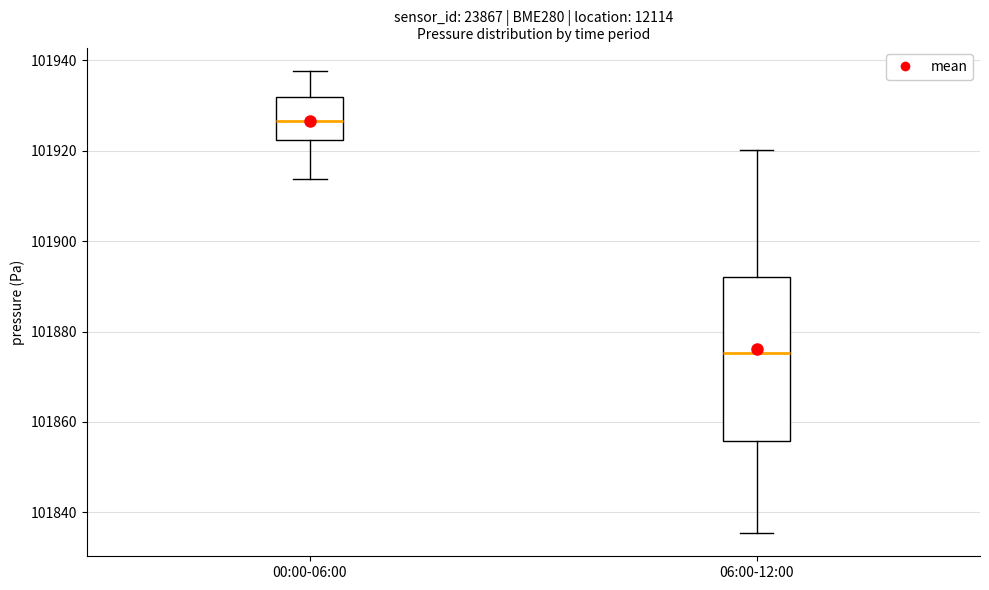

Comparing the boxes themselves (not the whiskers), which one is the tallest?

06:00-12:00